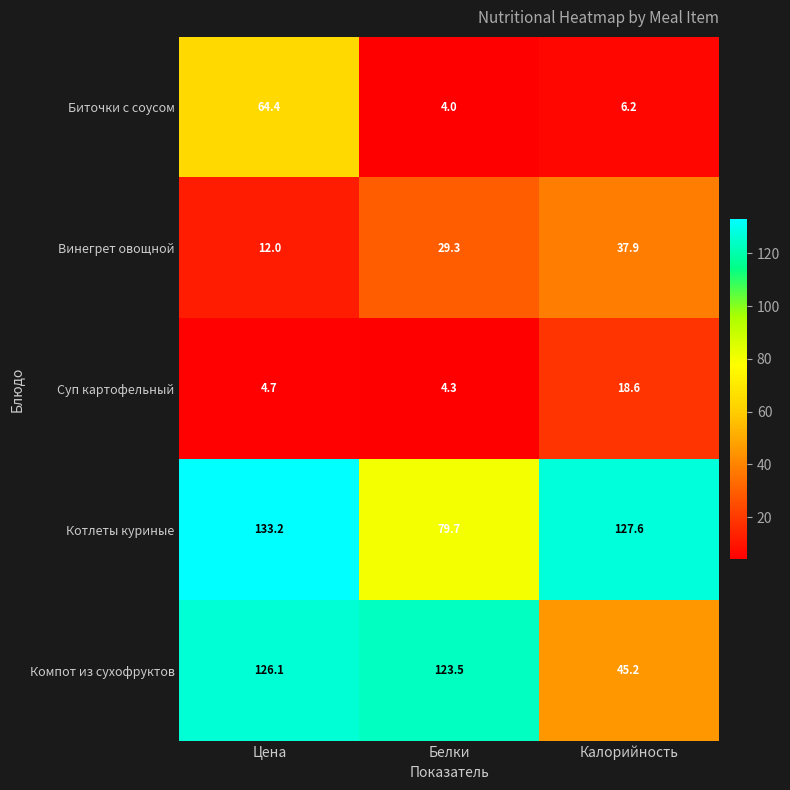

What is the minimum value for Компот из сухофруктов?

45.2